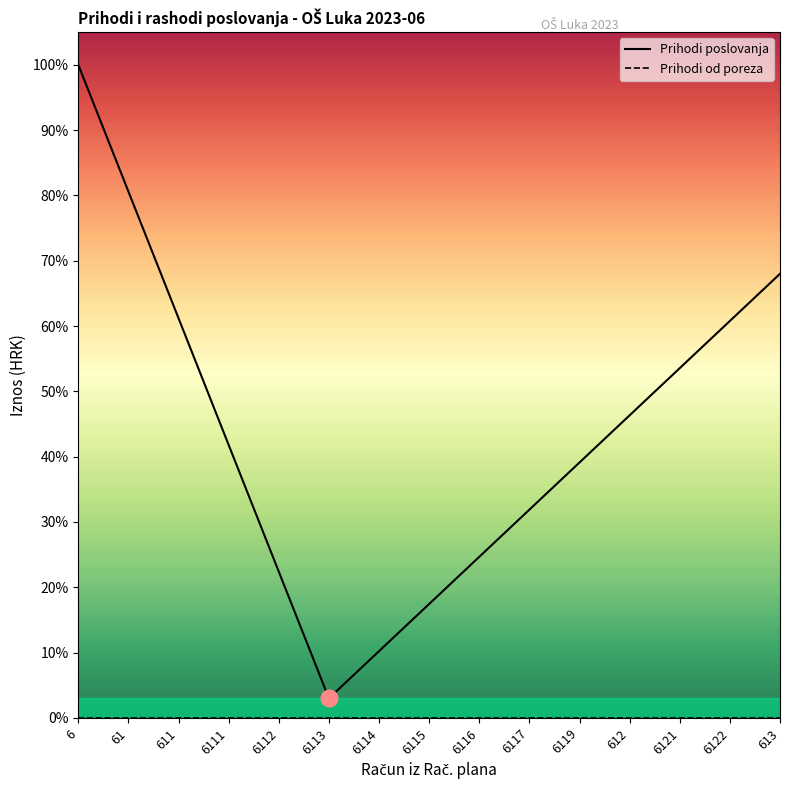

The value of Prihodi poslovanja at 612 is 0.8. True or false?

False